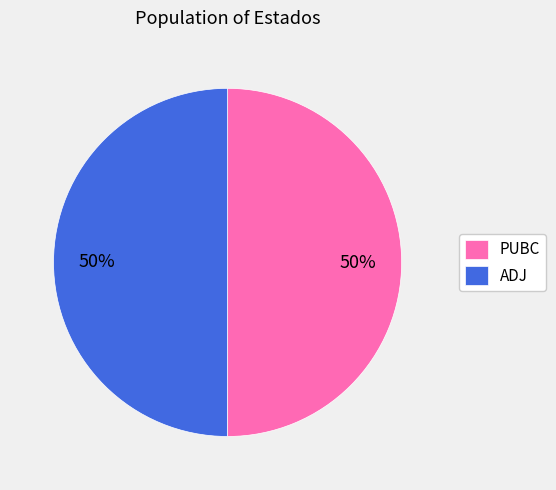

Is the sum of ADJ and PUBC greater than half?

Yes